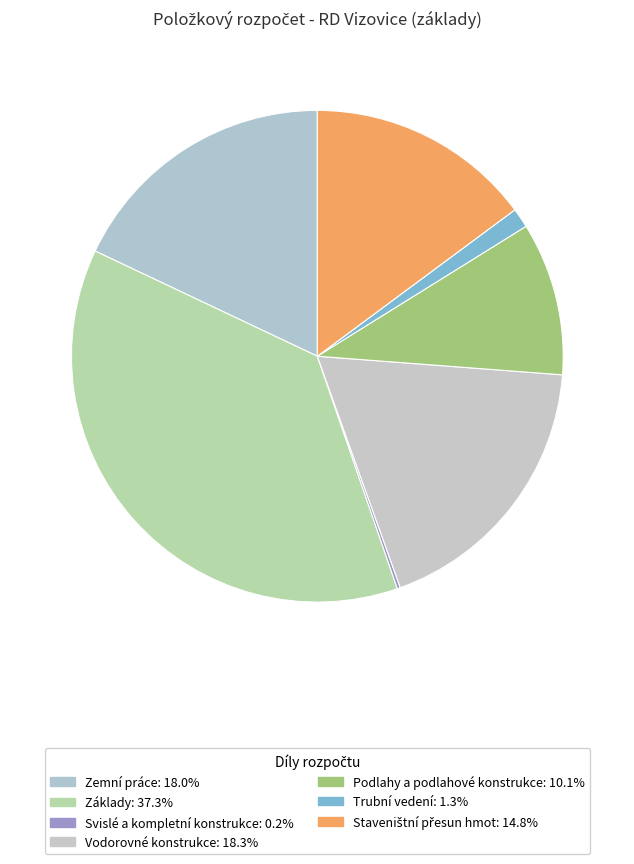

Which slice is the smallest?

Svislé a kompletní konstrukce